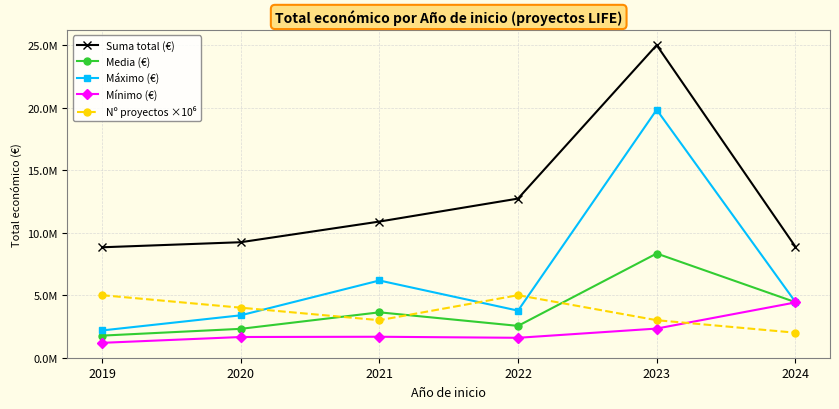

Does the chart have visible grid lines?

Yes